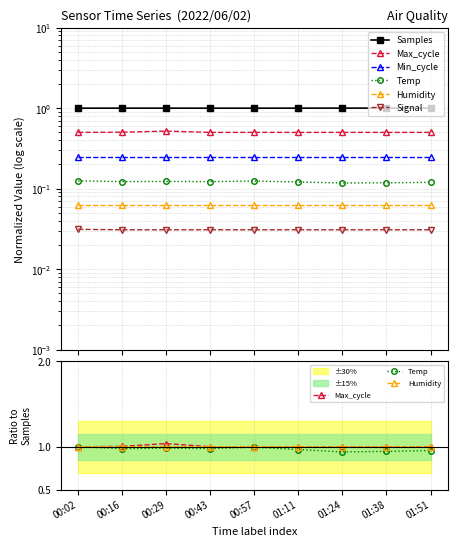

What is the difference between the Temp values at 01:24 and 00:02?

0.1